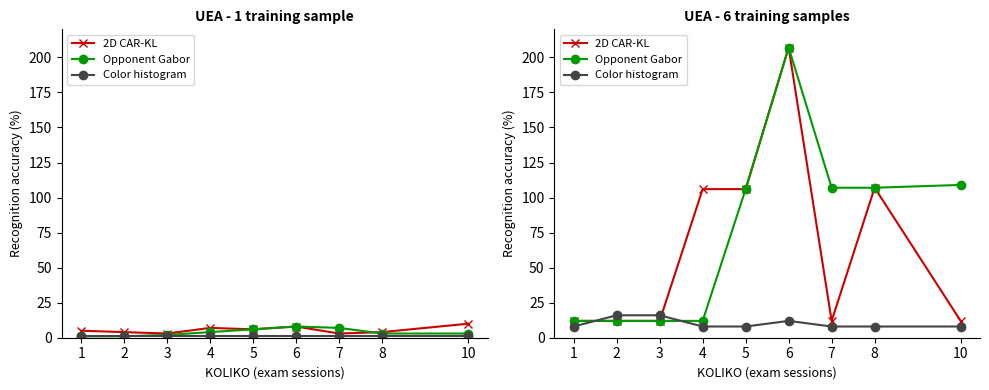

What value does the Color histogram series have at 5?

8